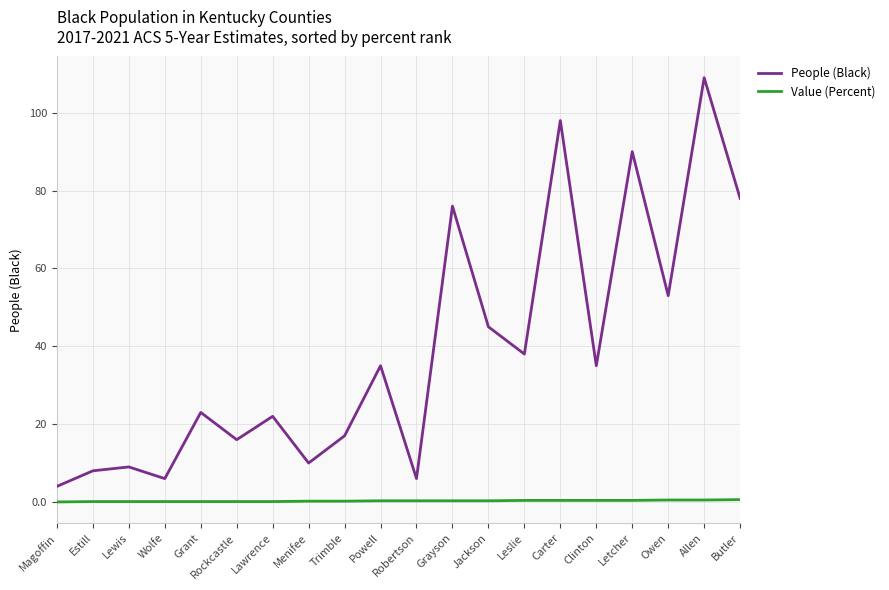

What is the difference between the highest and lowest values at Leslie?

37.6